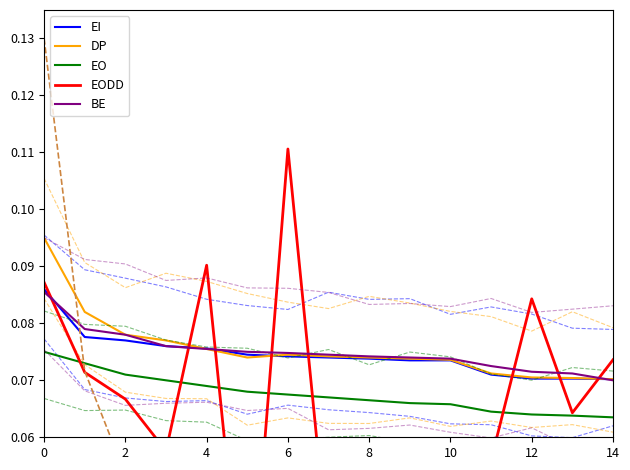

Rank the series by their maximum value, from highest to lowest.

EODD, DP, EI, BE, EO